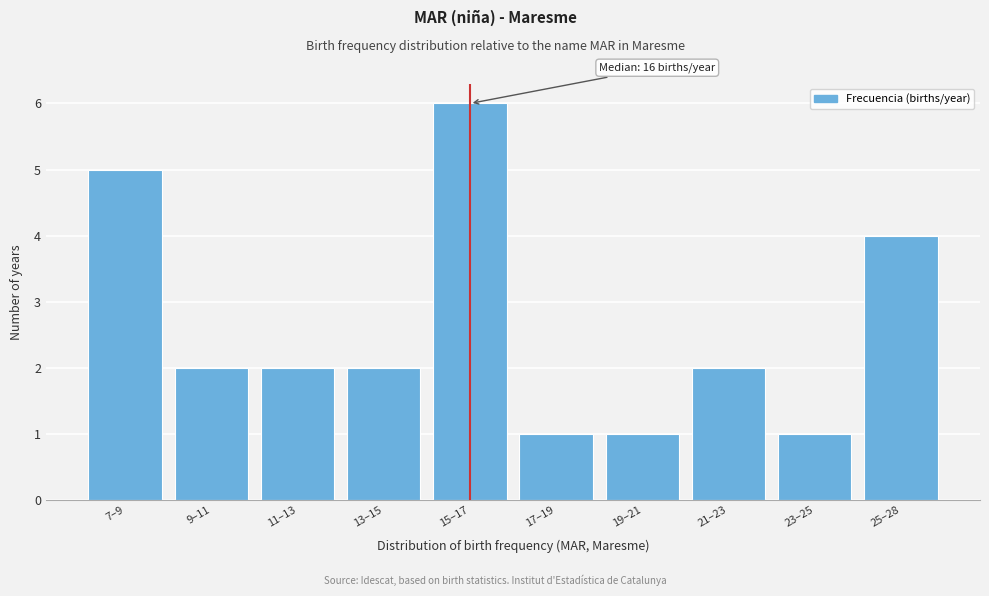

Reading left to right, list all the values displayed in this chart.

5	2	2	2	6	1	1	2	1	4